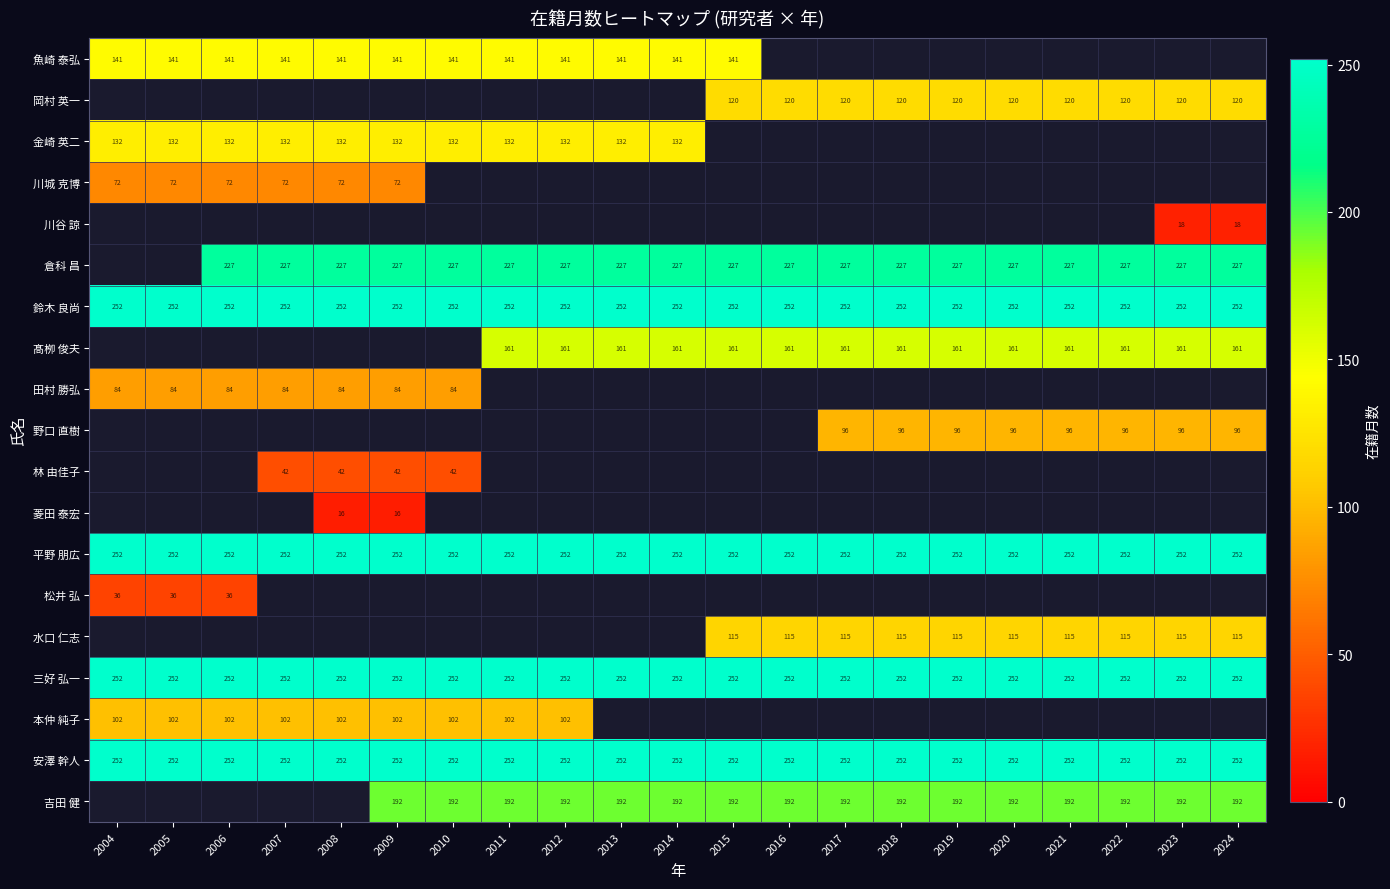

At how many categories does at least one series exceed 206?

21